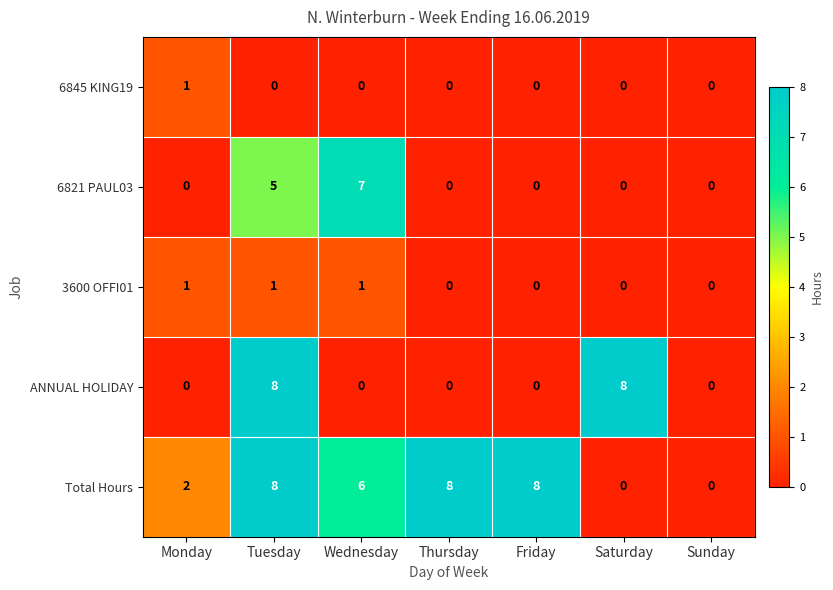

How many categories are shown in the chart?

7